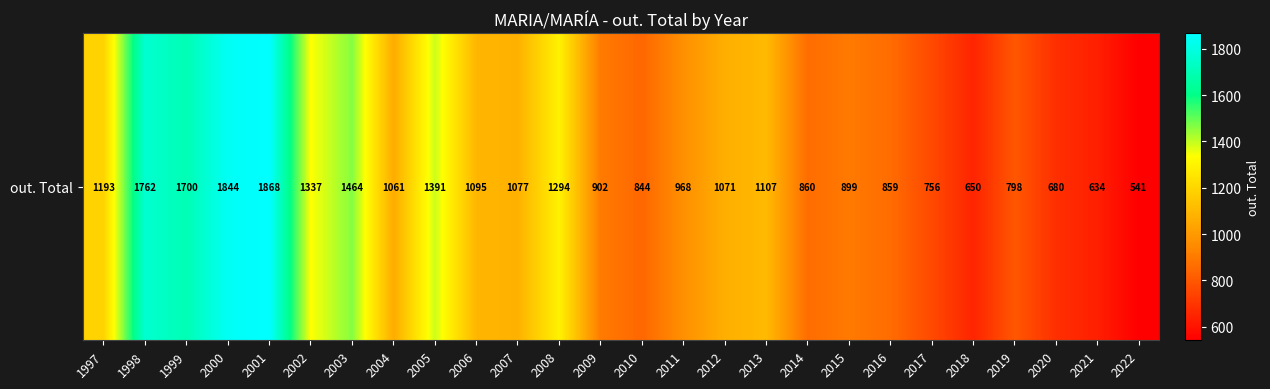

What is the difference between the maximum and second lowest values?

1234